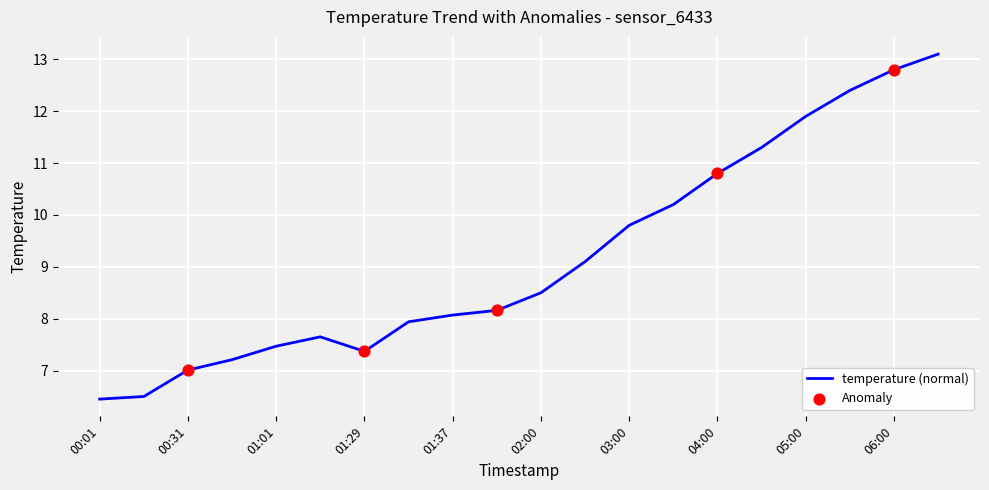

What is the maximum value shown in the chart?

13.1